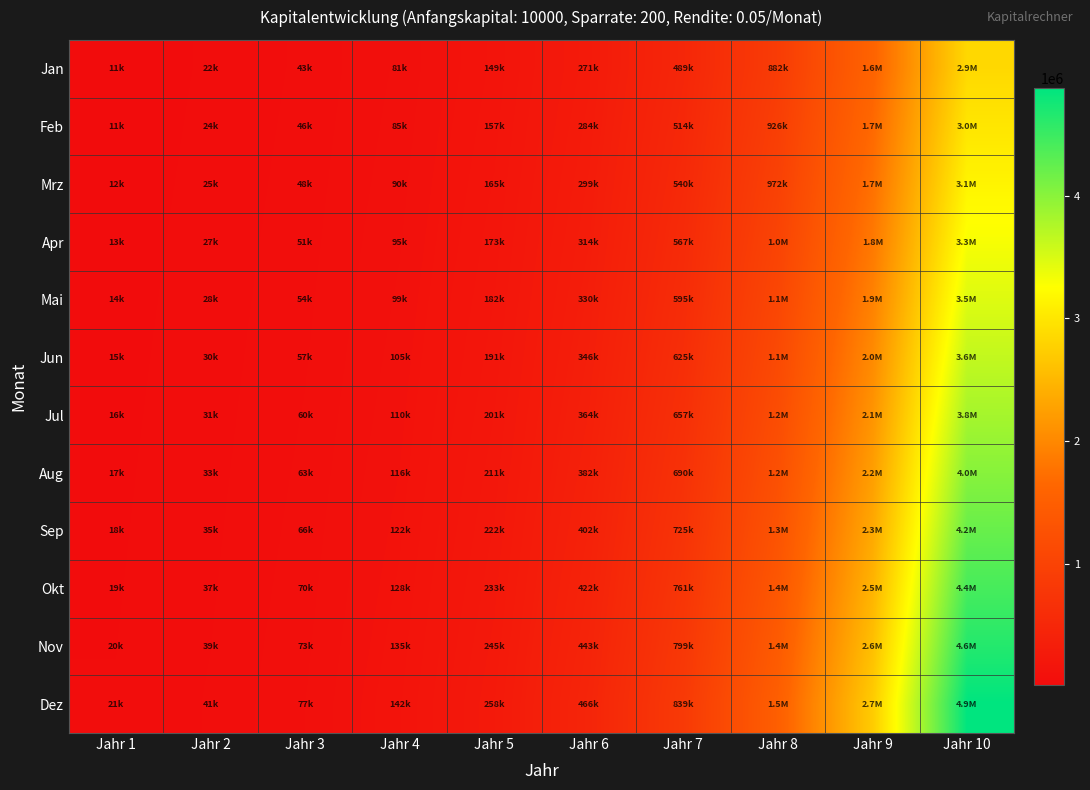

Reading left to right, extract all data points from this chart.

Jan: Jahr 1=10700.0	Jahr 2=22399.1	Jahr 3=43409.0	Jahr 4=81139.7	Jahr 5=148898.7	Jahr 6=270584.0	Jahr 7=489113.5	Jahr 8=881560.9	Jahr 9=1586340.2	Jahr 10=2852022.6
Feb: Jahr 1=11435.0	Jahr 2=23719.0	Jahr 3=45779.4	Jahr 4=85396.7	Jahr 5=156543.6	Jahr 6=284313.2	Jahr 7=513769.2	Jahr 8=925839.0	Jahr 9=1665857.2	Jahr 10=2994823.7
Mrz: Jahr 1=12206.8	Jahr 2=25105.0	Jahr 3=48268.4	Jahr 4=89866.5	Jahr 5=164570.8	Jahr 6=298728.9	Jahr 7=539657.6	Jahr 8=972330.9	Jahr 9=1749350.1	Jahr 10=3144764.9
Apr: Jahr 1=13017.1	Jahr 2=26560.2	Jahr 3=50881.8	Jahr 4=94559.8	Jahr 5=172999.3	Jahr 6=313865.3	Jahr 7=566840.5	Jahr 8=1021147.5	Jahr 9=1837017.6	Jahr 10=3302203.1
Mai: Jahr 1=13867.9	Jahr 2=28088.3	Jahr 3=53625.9	Jahr 4=99487.8	Jahr 5=181849.3	Jahr 6=329758.6	Jahr 7=595382.5	Jahr 8=1072404.9	Jahr 9=1929068.5	Jahr 10=3467513.3
Jun: Jahr 1=14761.3	Jahr 2=29692.7	Jahr 3=56507.2	Jahr 4=104662.2	Jahr 5=191141.8	Jahr 6=346446.5	Jahr 7=625351.6	Jahr 8=1126225.1	Jahr 9=2025721.9	Jahr 10=3641088.9
Jul: Jahr 1=15699.4	Jahr 2=31377.3	Jahr 3=59532.6	Jahr 4=110095.3	Jahr 5=200898.8	Jahr 6=363968.9	Jahr 7=656819.2	Jahr 8=1182736.4	Jahr 9=2127208.0	Jahr 10=3823343.4
Aug: Jahr 1=16684.4	Jahr 2=33146.2	Jahr 3=62709.2	Jahr 4=115800.1	Jahr 5=211143.8	Jahr 6=382367.3	Jahr 7=689860.2	Jahr 8=1242073.2	Jahr 9=2233768.4	Jahr 10=4014710.6
Sep: Jahr 1=17718.6	Jahr 2=35003.5	Jahr 3=66044.6	Jahr 4=121790.1	Jahr 5=221901.0	Jahr 6=401685.7	Jahr 7=724553.2	Jahr 8=1304376.8	Jahr 9=2345656.8	Jahr 10=4215646.1
Okt: Jahr 1=18804.5	Jahr 2=36953.7	Jahr 3=69546.9	Jahr 4=128079.6	Jahr 5=233196.0	Jahr 6=421970.0	Jahr 7=760980.8	Jahr 8=1369795.7	Jahr 9=2463139.7	Jahr 10=4426628.4
Nov: Jahr 1=19944.8	Jahr 2=39001.3	Jahr 3=73224.2	Jahr 4=134683.6	Jahr 5=245055.8	Jahr 6=443268.5	Jahr 7=799229.9	Jahr 8=1438485.5	Jahr 9=2586496.7	Jahr 10=4648159.8
Dez: Jahr 1=21142.0	Jahr 2=41151.4	Jahr 3=77085.4	Jahr 4=141617.8	Jahr 5=257508.6	Jahr 6=465631.9	Jahr 7=839391.4	Jahr 8=1510609.7	Jahr 9=2716021.5	Jahr 10=4880767.8